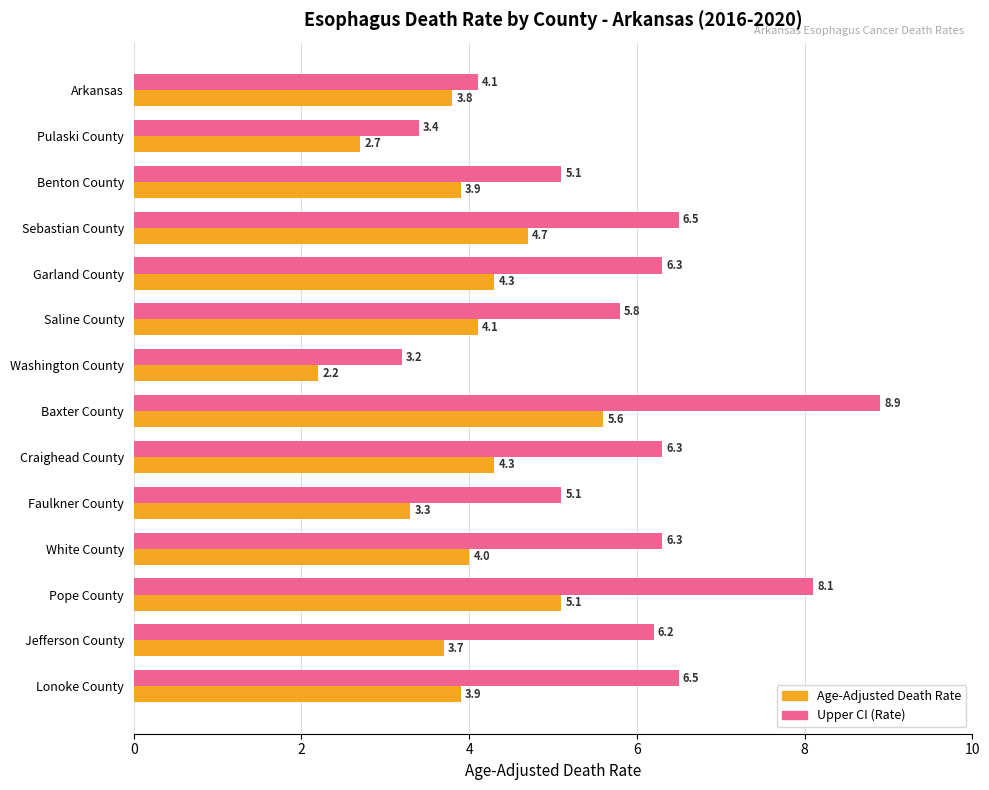

The value of Upper CI (Rate) at Lonoke County is 6.5. True or false?

True